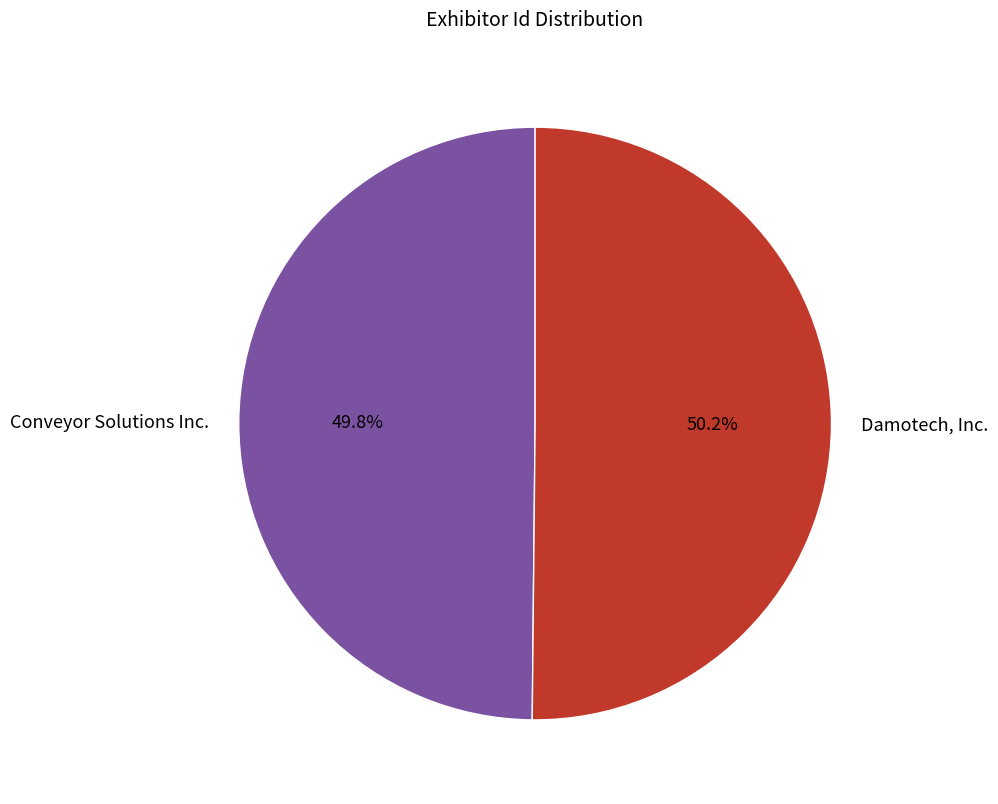

What is the ratio of the value at Conveyor Solutions Inc. to the value at Damotech, Inc.?

1.0